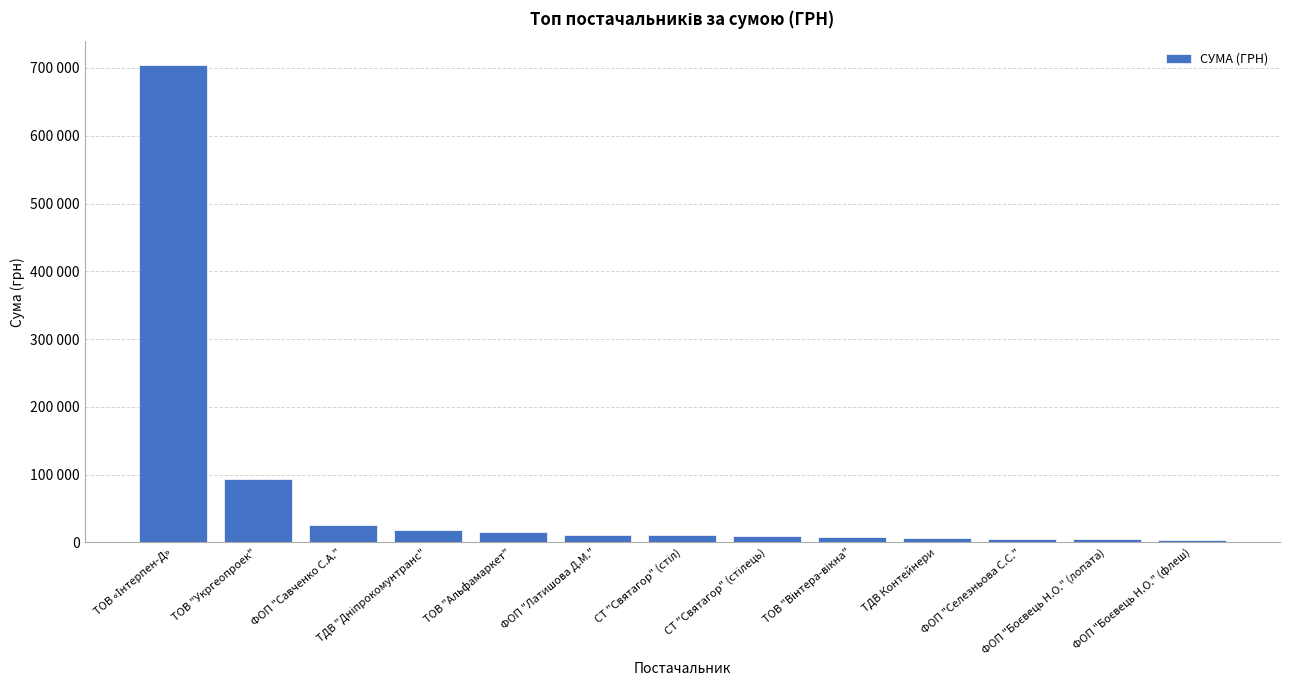

Does the chart contain any negative values?

No